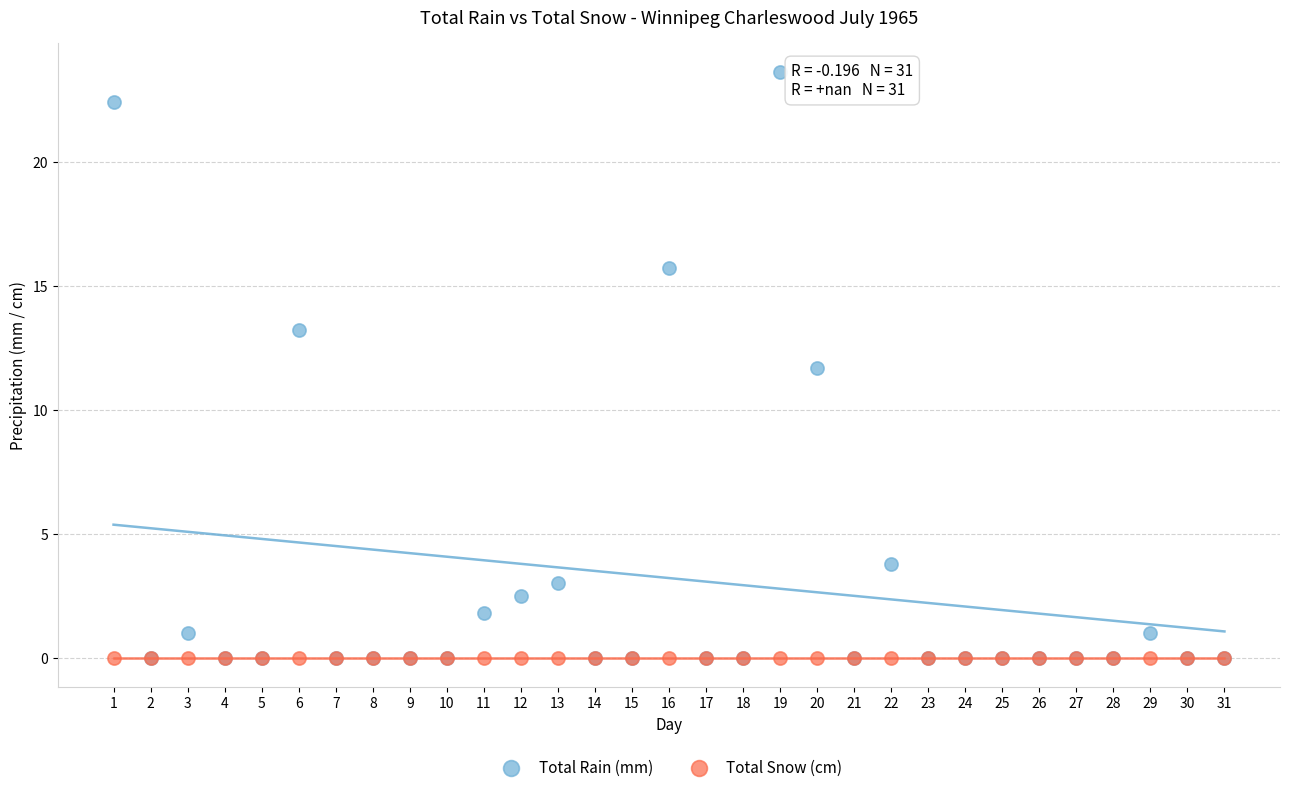

In the Total Rain (mm) series, what Y value is closest to 11?

11.7